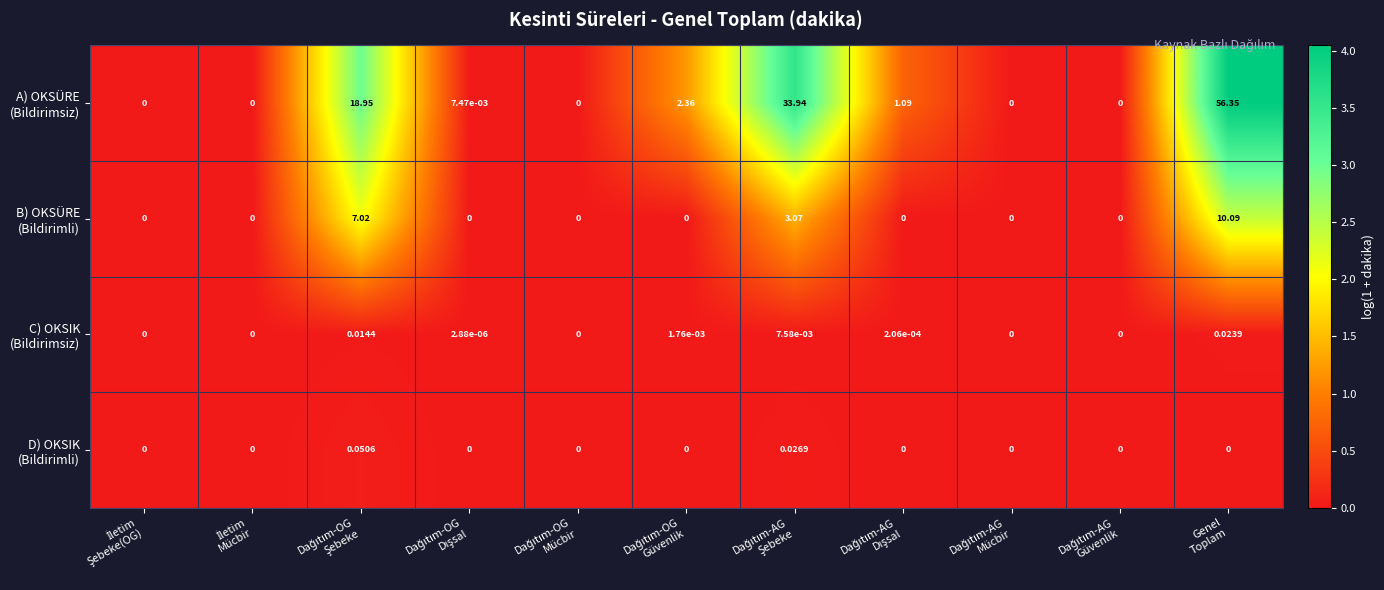

At which category is the sum across all series the highest?

Genel
Toplam